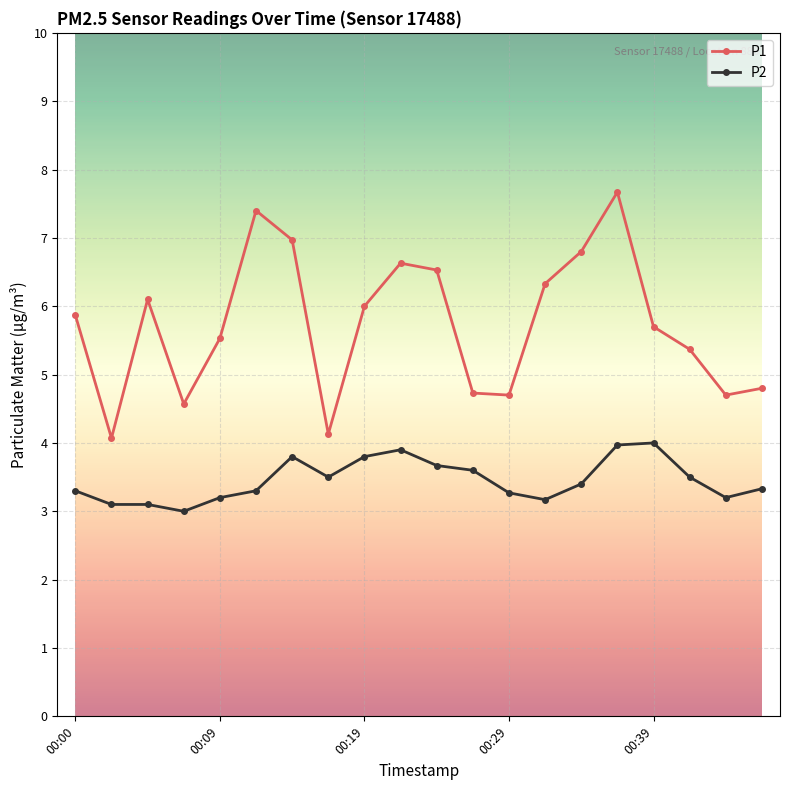

Which series has the widest spread of values?

P1